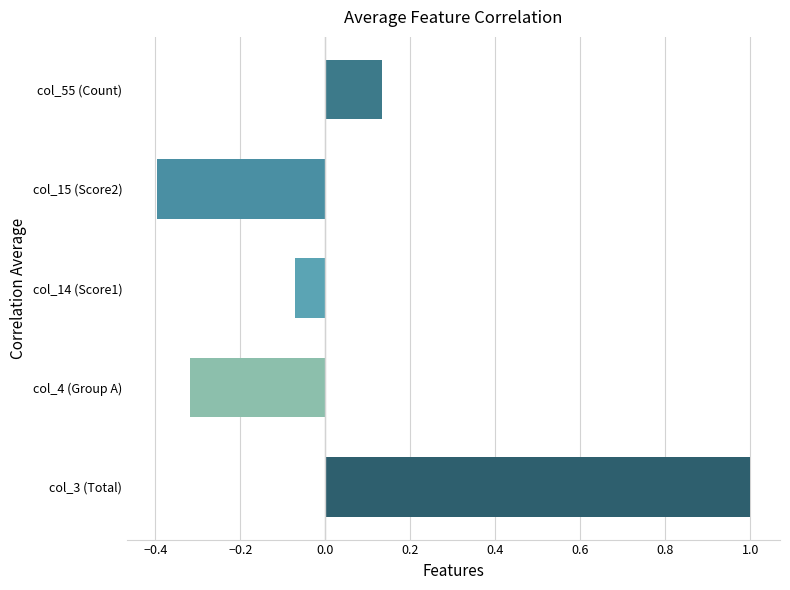

What is the smallest value displayed?

-0.4